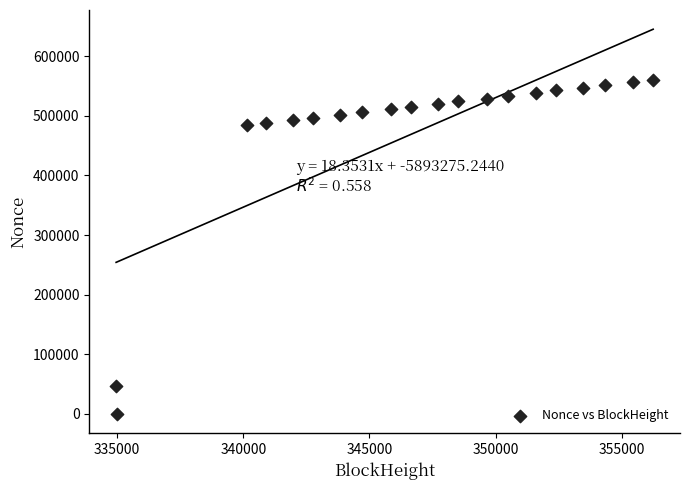

What is the range of X values (max minus min)?

21293